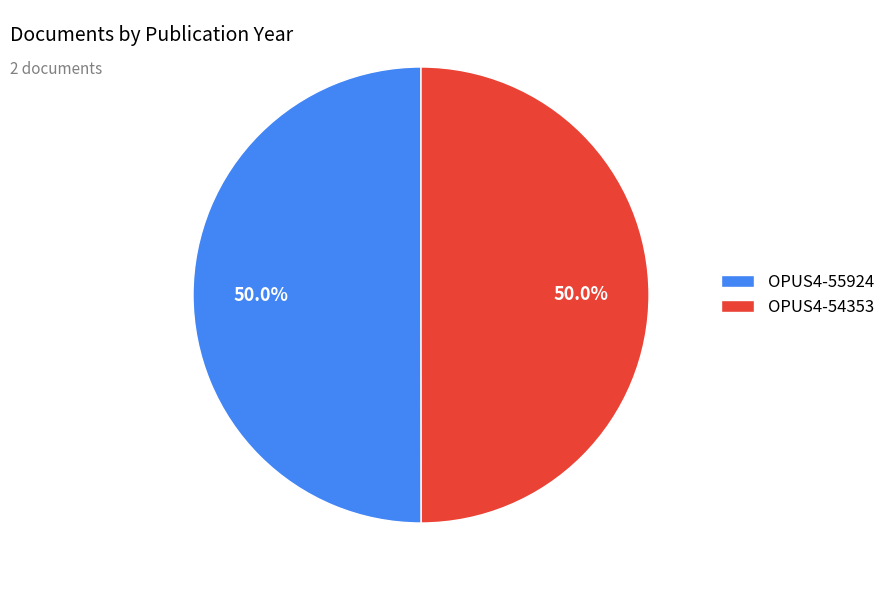

How many segments does this pie chart have?

2